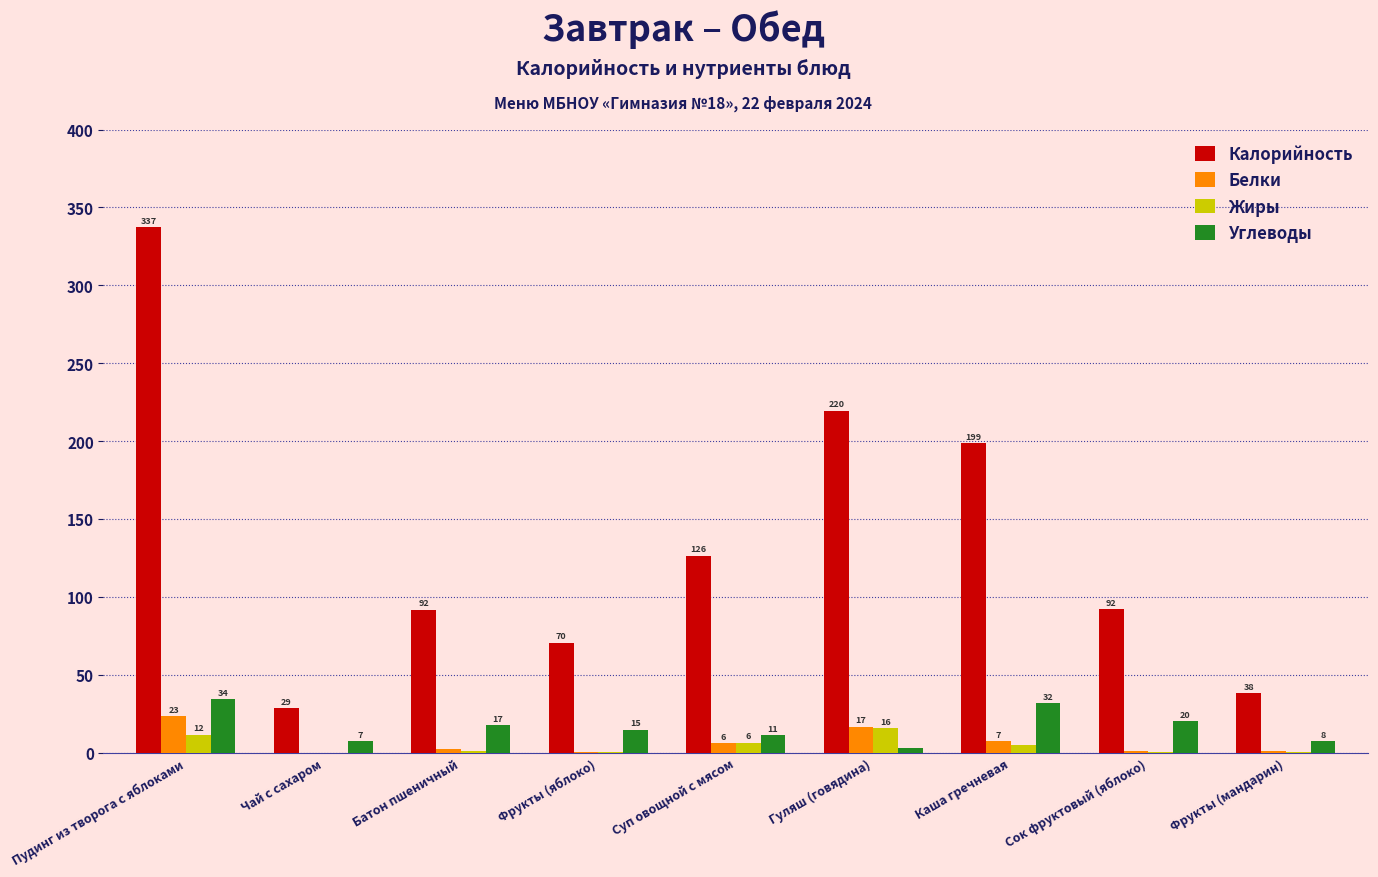

What are all the series names shown in the legend?

Калорийность, Белки, Жиры, Углеводы